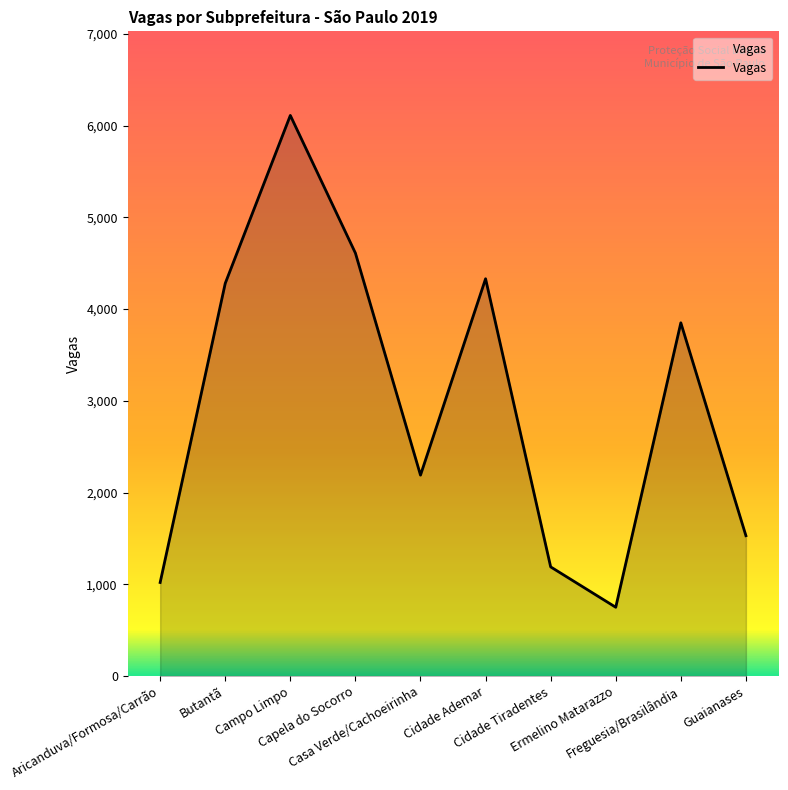

Where is the first local minimum?

Casa Verde/Cachoeirinha